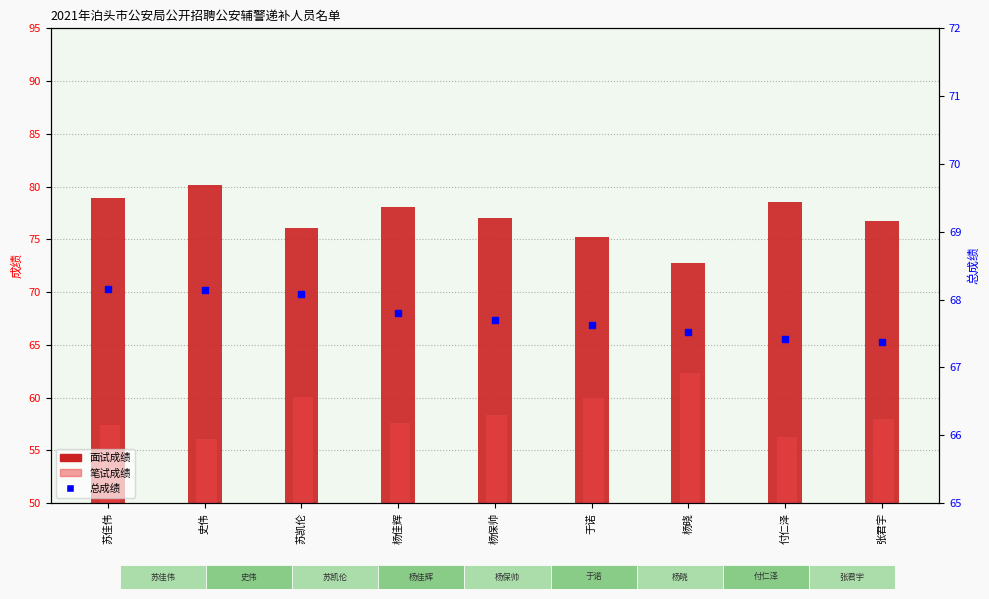

Is the value of 总成绩 at 杨晓 greater than the value of 面试成绩 at 张君宇?

No